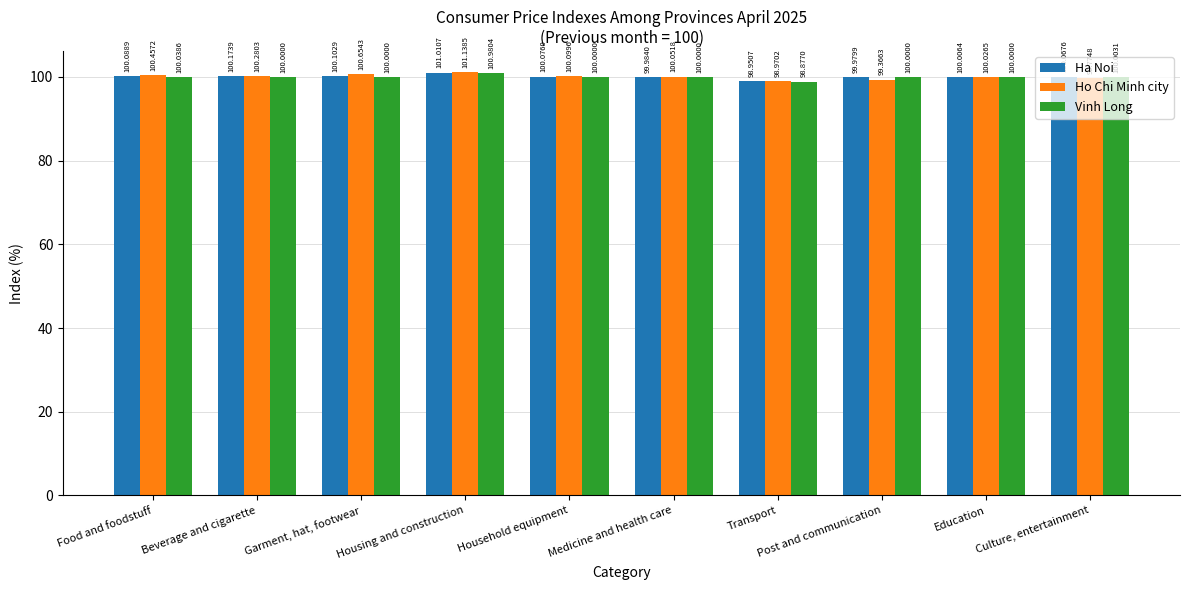

At which category is the sum across all series the highest?

Housing and construction